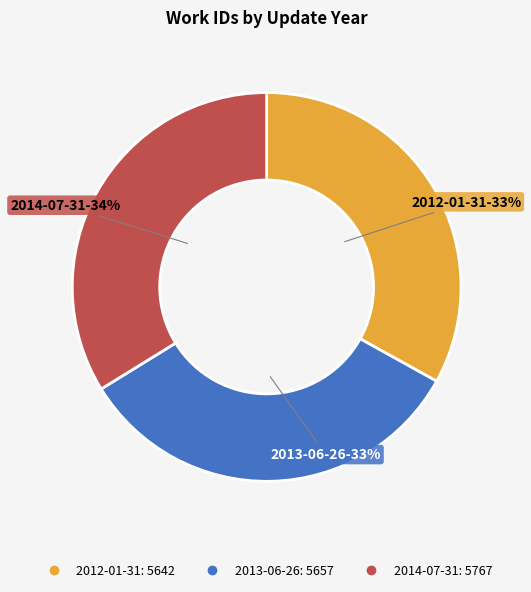

To the nearest percent, what is the combined percentage of 2012-01-31 and 2013-06-26?

66%